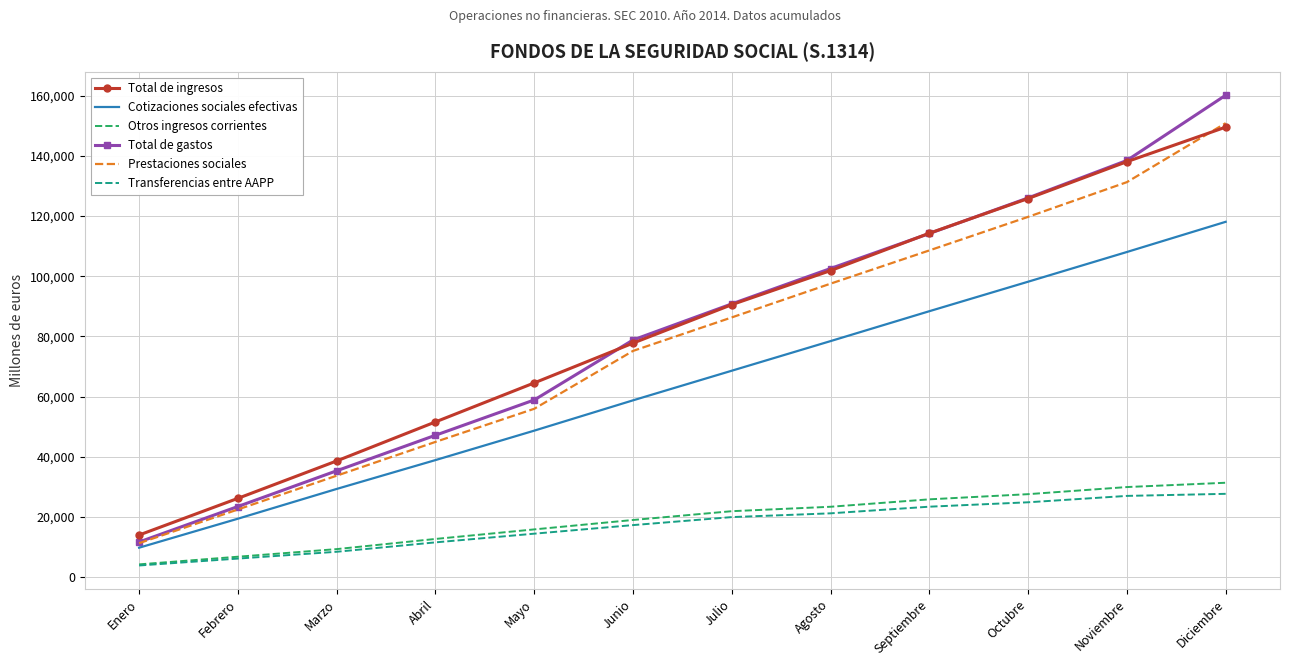

True or false: Prestaciones sociales and Otros ingresos corrientes cross at least once.

False